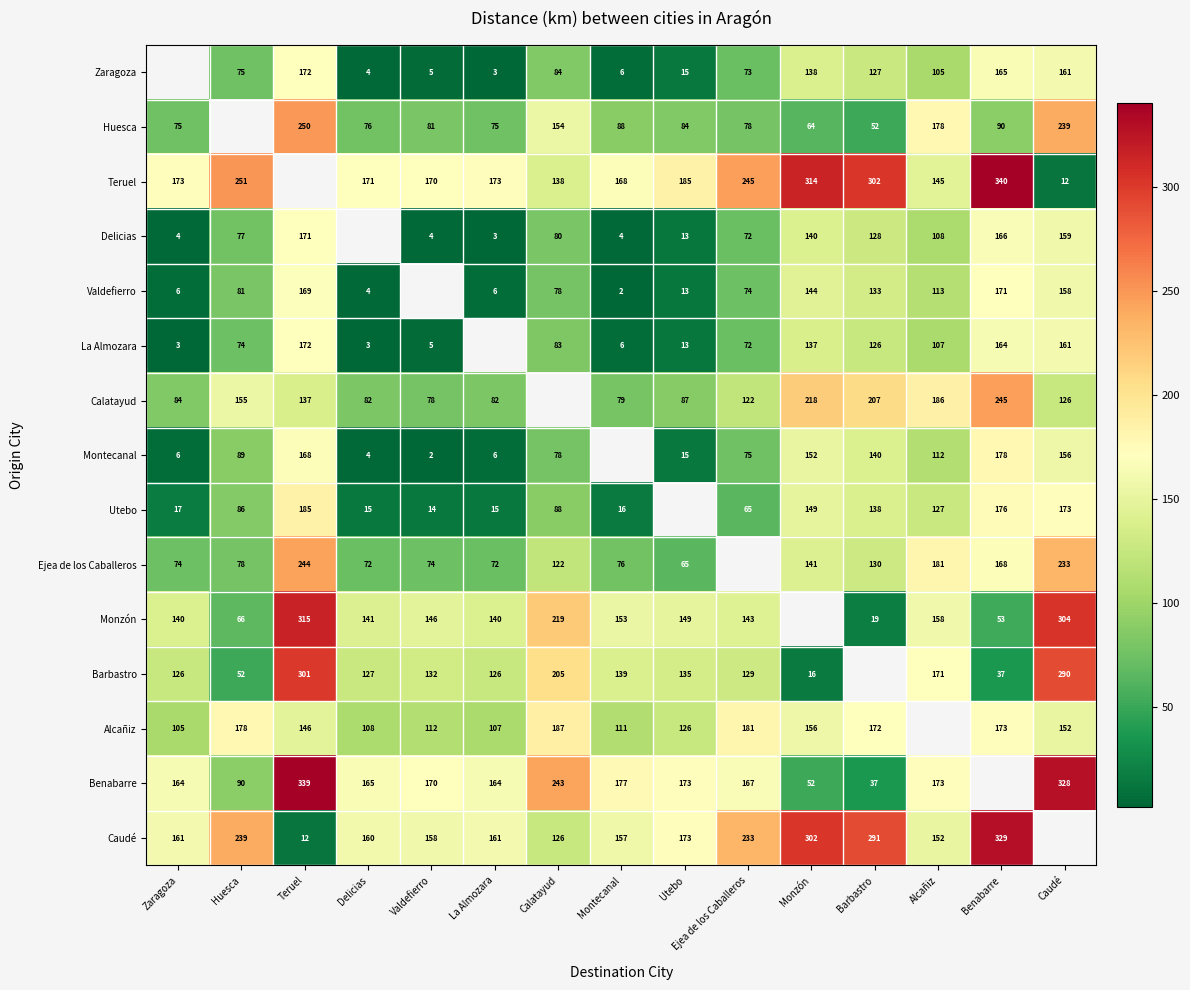

Is it true that Monzón equals 32 at Delicias?

False